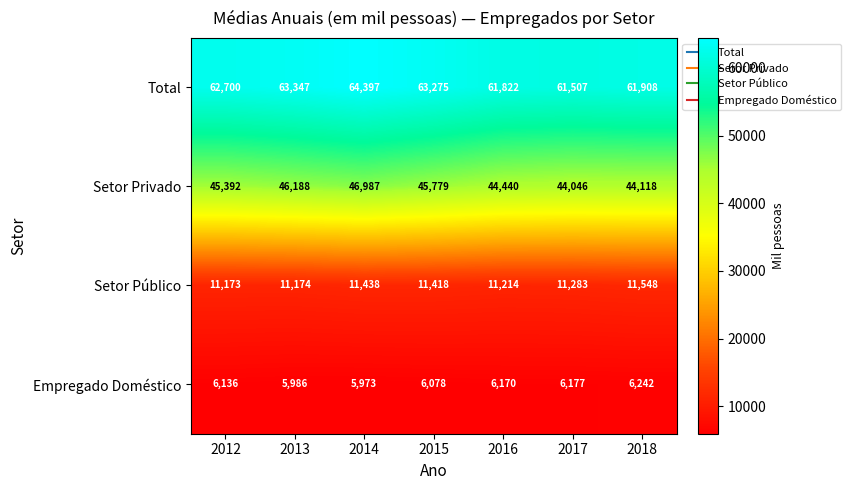

Reading left to right, list all the values displayed in this chart.

Total: 62700	63347	64397	63275	61822	61507	61908
Setor Privado: 45392	46188	46987	45779	44440	44046	44118
Setor Público: 11173	11174	11438	11418	11214	11283	11548
Empregado Doméstico: 6136	5986	5973	6078	6170	6177	6242